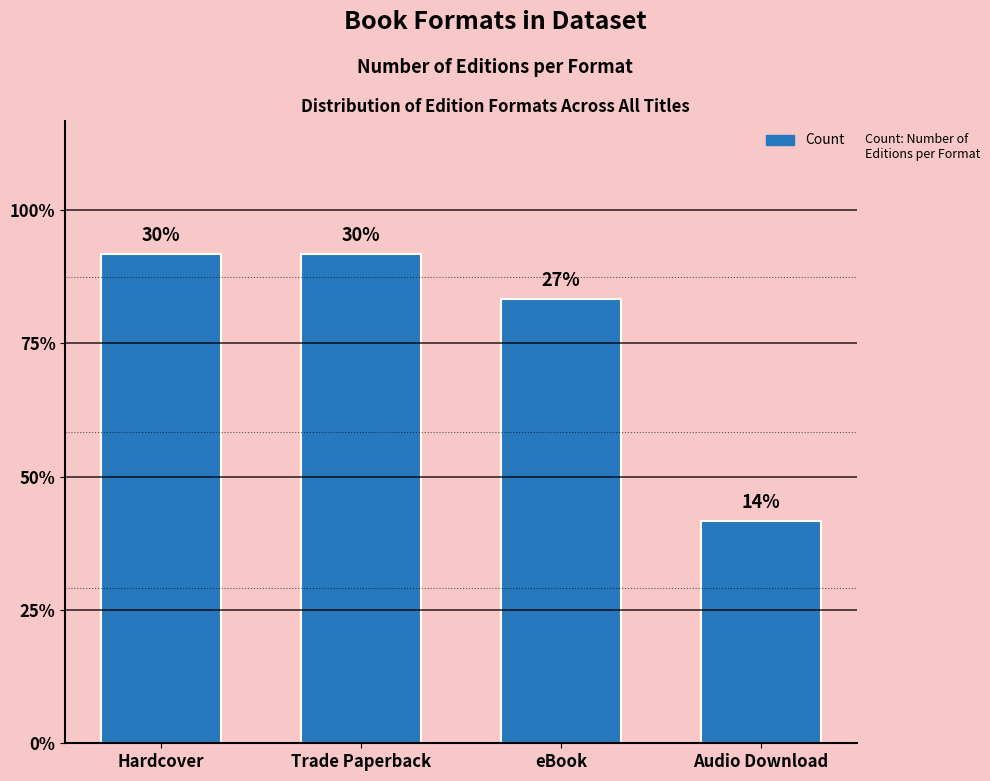

Are the bars horizontal?

No